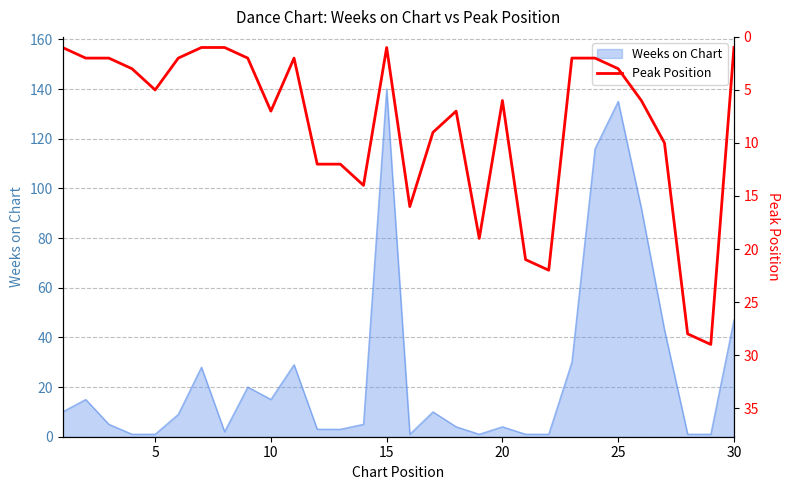

Is it true that Weeks on Chart equals 4 at 10?

False